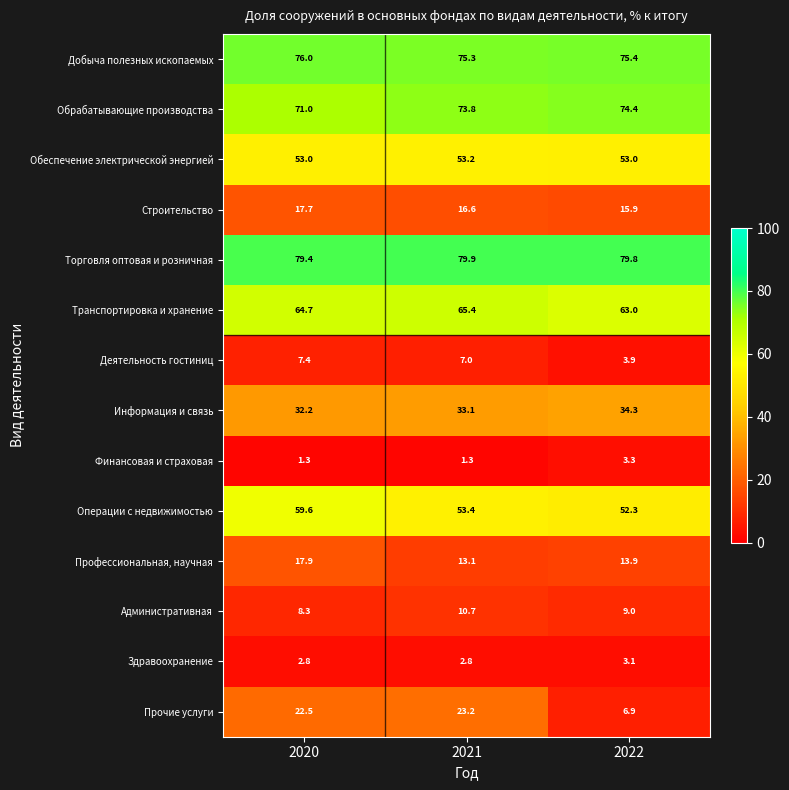

The Торговля оптовая и розничная series shows 23.9 at 2020. True or false?

False